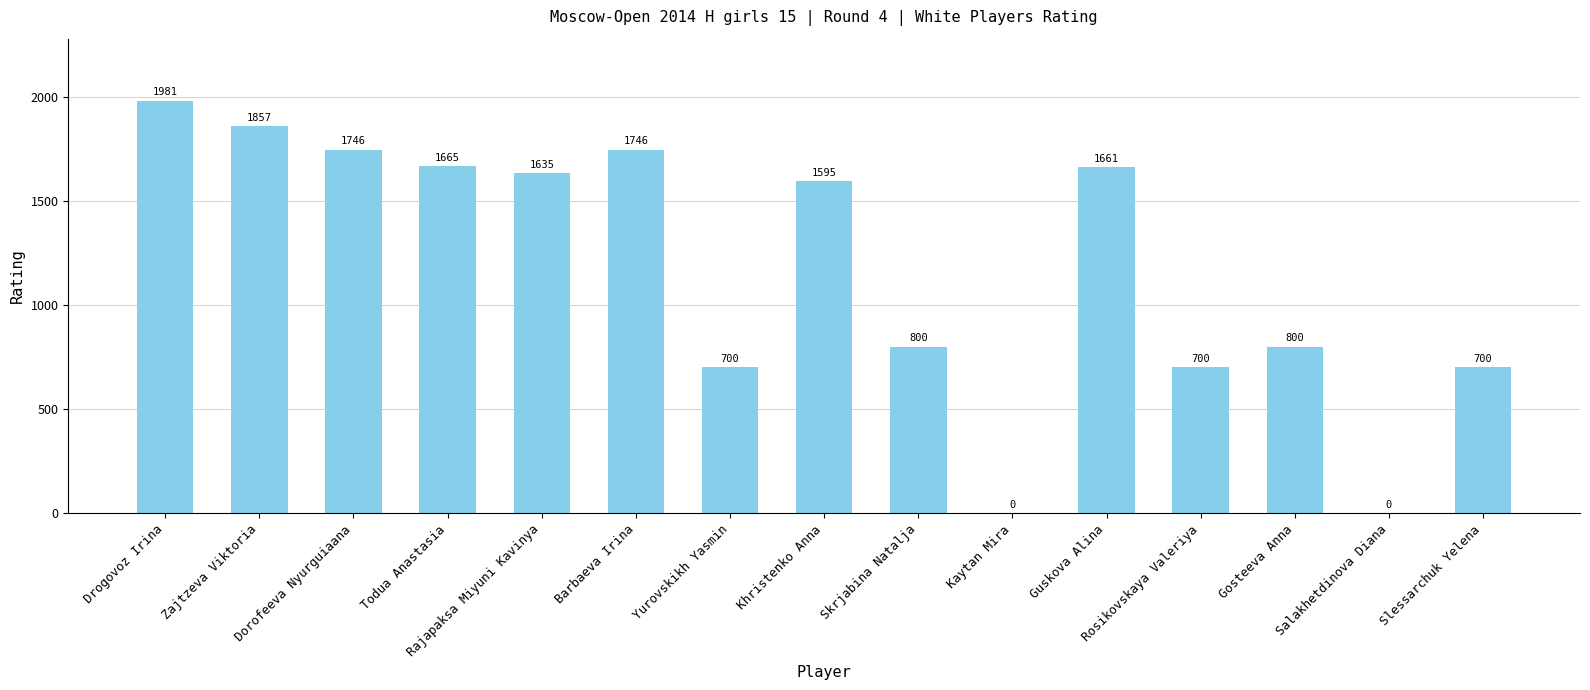

What is the change in value from Drogovoz Irina to Zajtzeva Viktoria?

-124